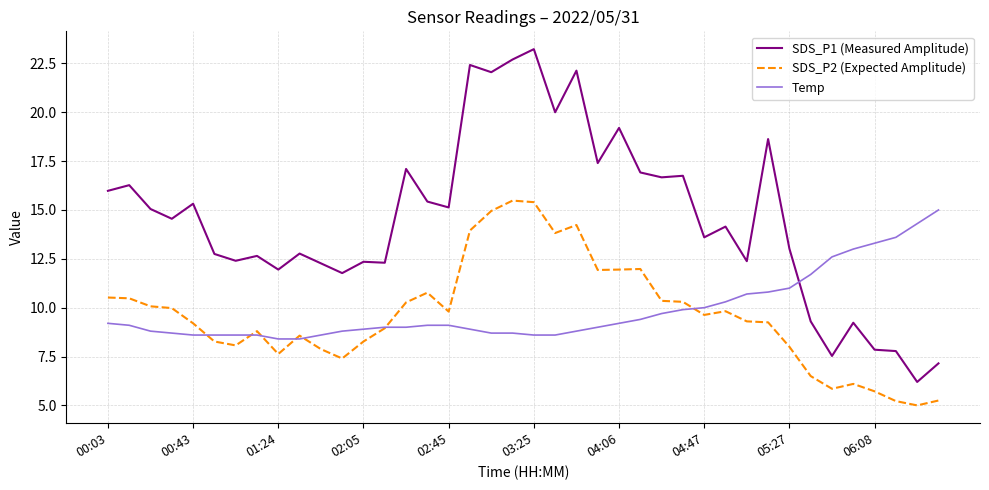

How many lines are shown in the chart?

3